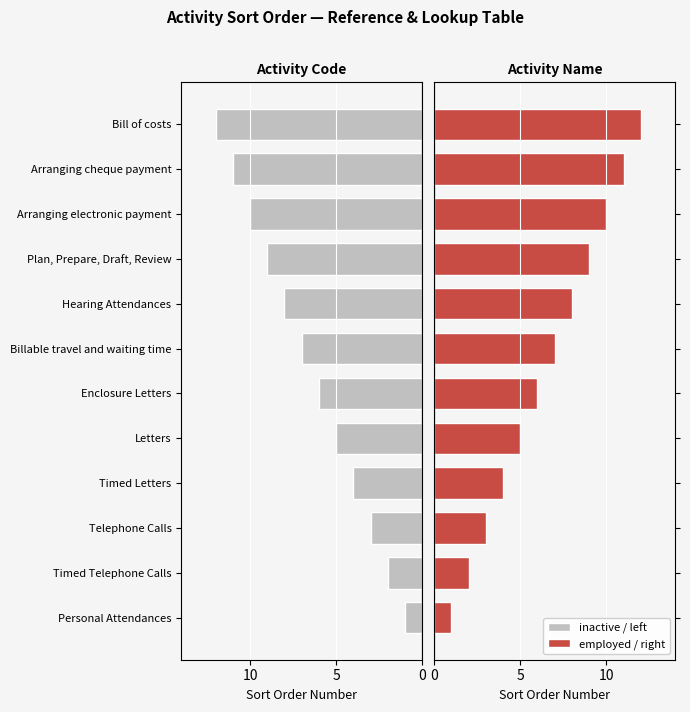

True or false: Sort Order (left) has a value of 6 at Enclosure Letters.

True